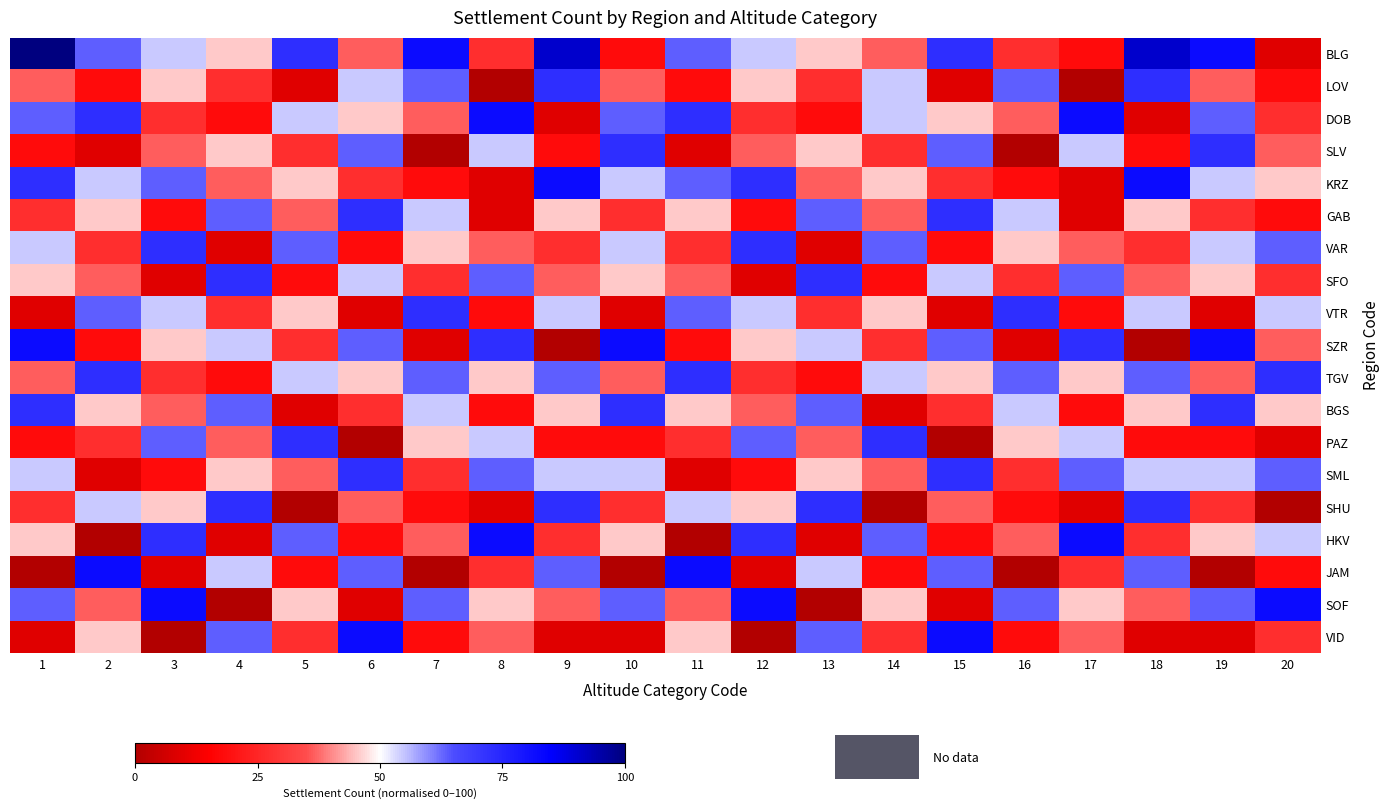

Between 12 and 13, which series saw the biggest shift?

SOF